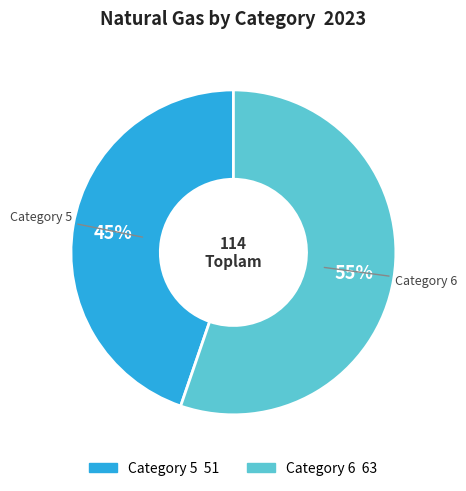

To the nearest percent, what is the average slice percentage?

50%